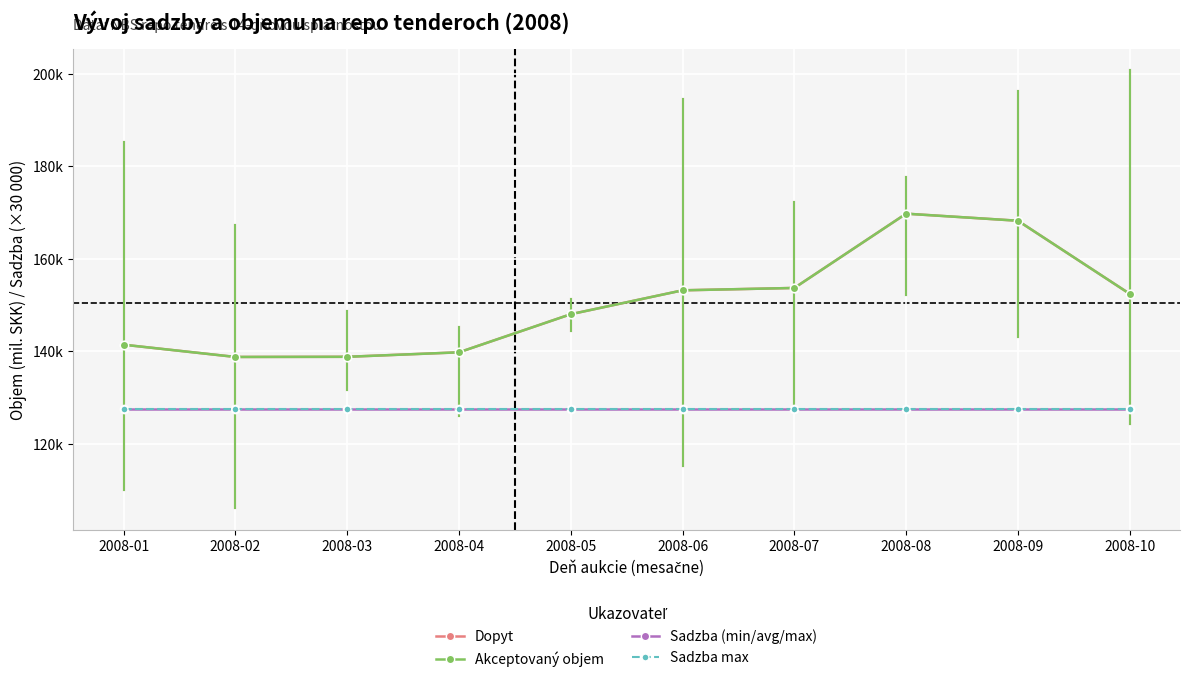

Reading right to left, list all the values displayed in this chart.

Dopyt: 152401.3	168222.2	169751.2	153673.5	153161.5	147992.0	139742.2	138771.0	138737.5	141388.0
Akceptovaný objem: 152401.3	168222.2	169751.2	153673.5	153161.5	147992.0	139742.2	138771.0	138737.5	141388.0
Sadzba (min/avg/max): 127500.0	127500.0	127500.0	127500.0	127500.0	127500.0	127500.0	127500.0	127500.0	127500.0
Sadzba max: 127500.0	127500.0	127500.0	127500.0	127500.0	127500.0	127500.0	127500.0	127500.0	127500.0